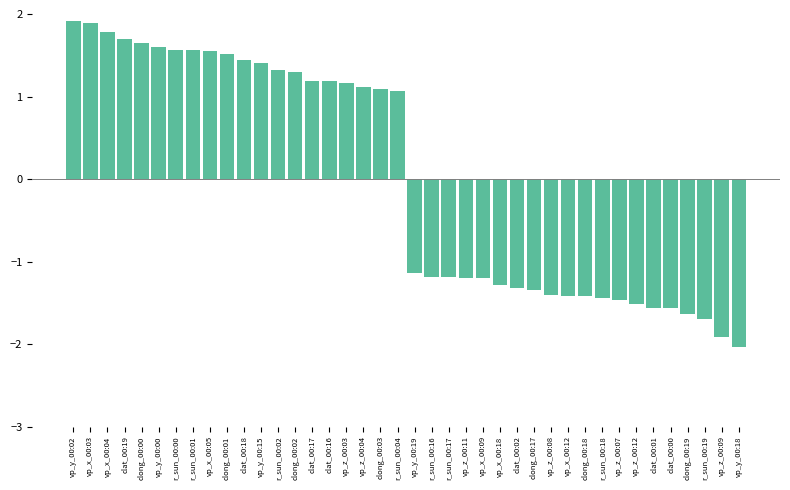

What is the change in value from clat_00:18 to r_sun_00:16?

-2.6